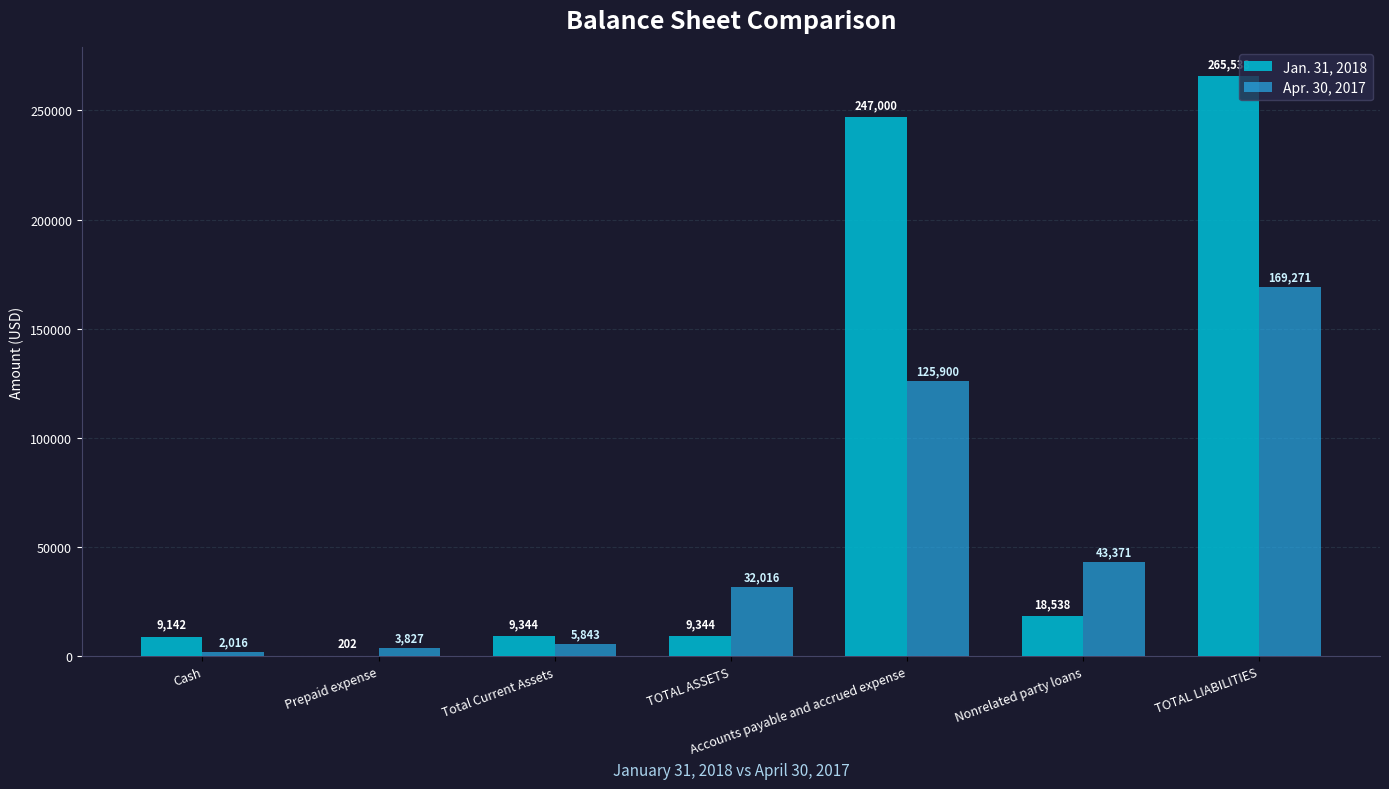

Does the chart contain stacked bars?

No